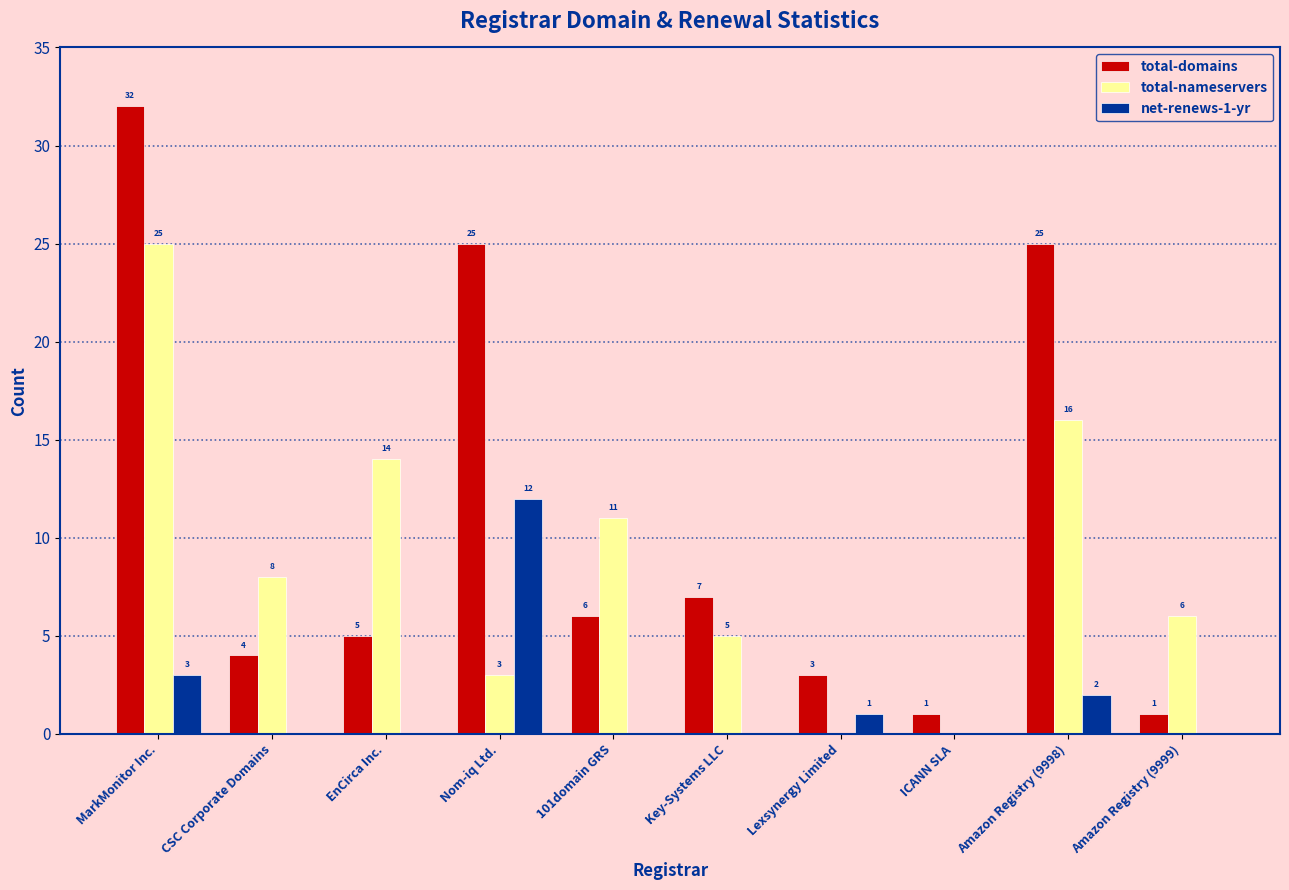

The net-renews-1-yr series shows 8 at Nom-iq Ltd.. True or false?

False